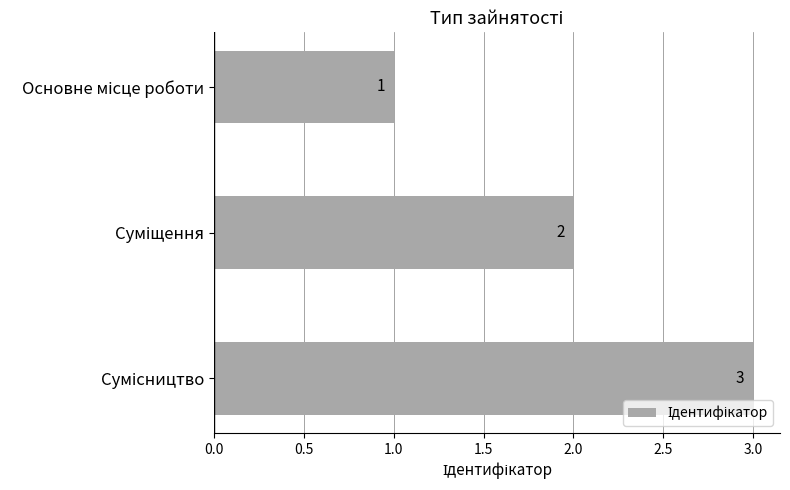

How many data points does each series have?

3